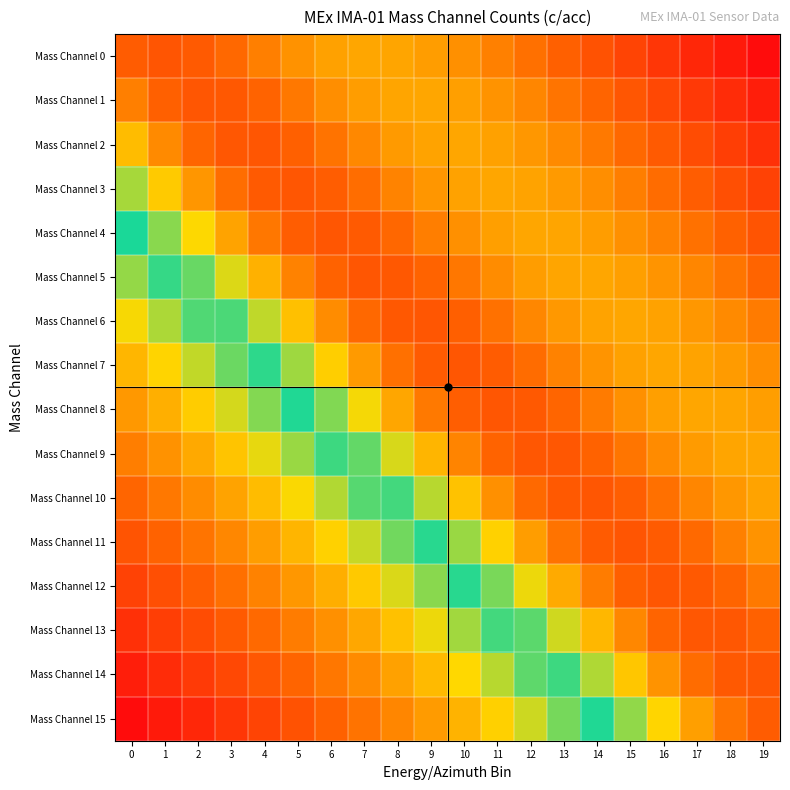

Which series has the largest total across all categories?

Mass Channel 0